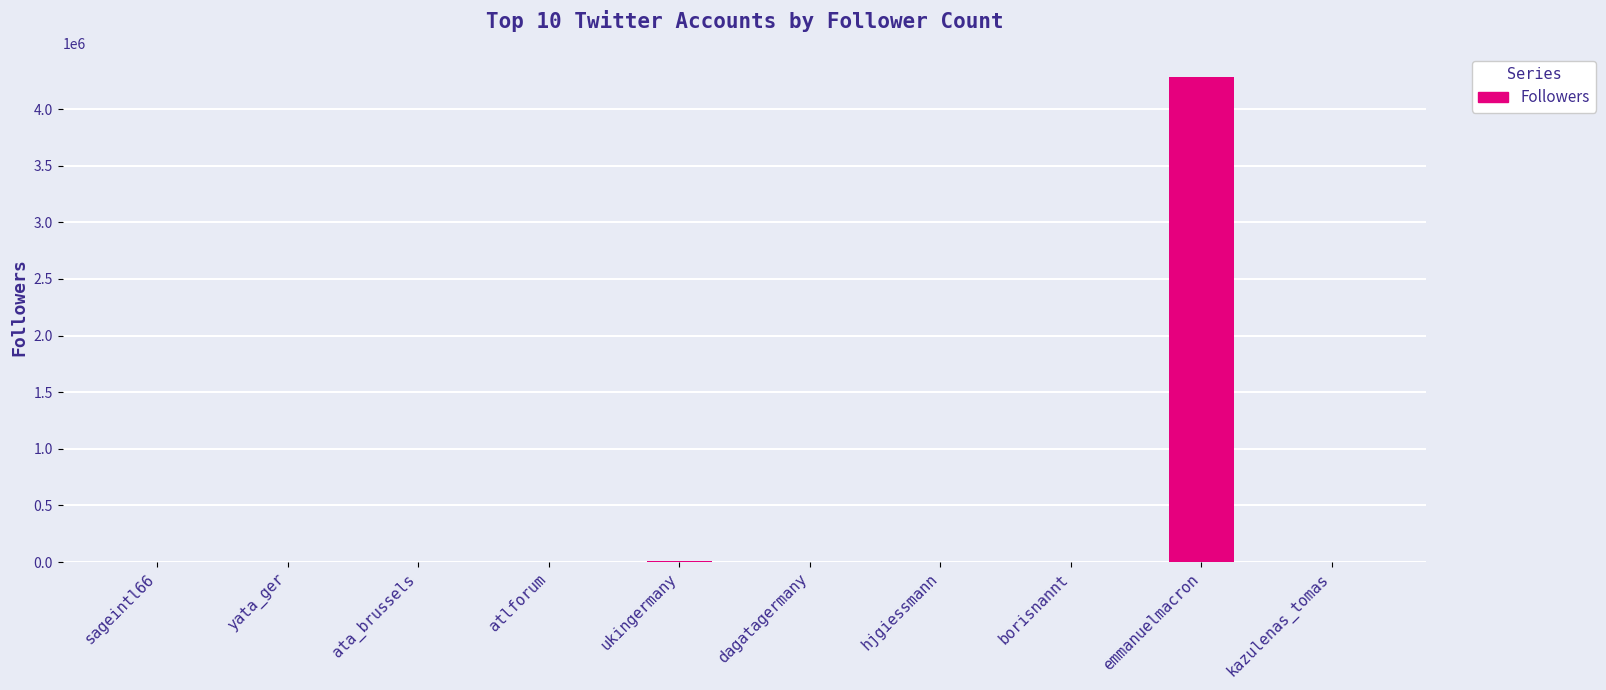

The chart shows a value of 2464340 at emmanuelmacron. True or false?

False